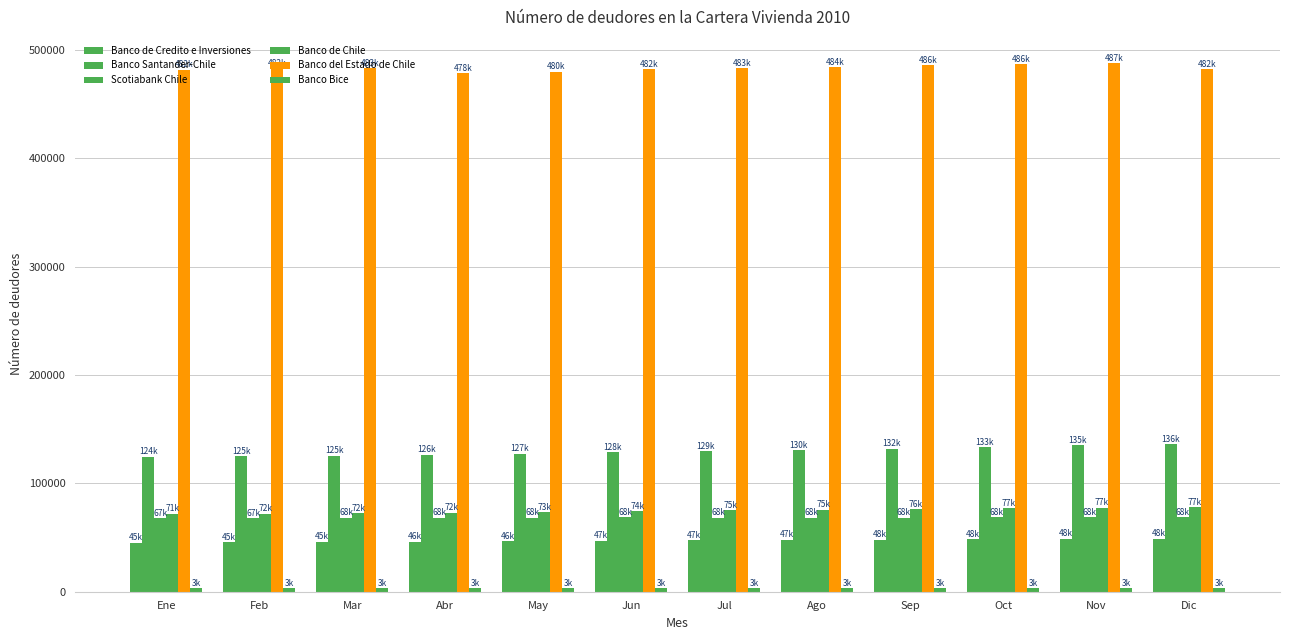

Which category has the lowest value in the Scotiabank Chile series?

Ene